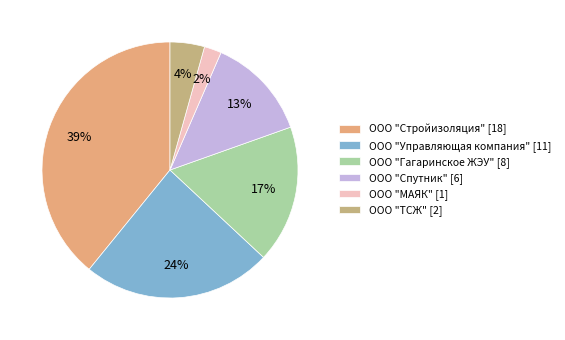

What percentage is the ООО "Стройизоляция" slice, to the nearest percent?

39%